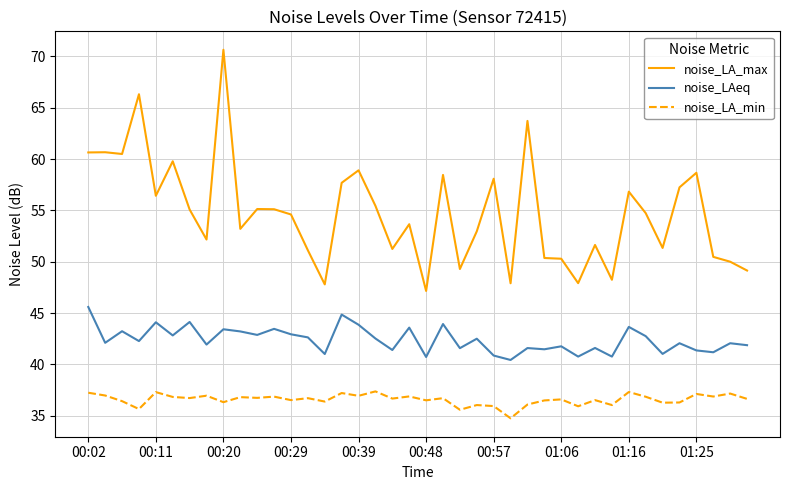

Which series has the largest range (max minus min)?

noise_LA_max